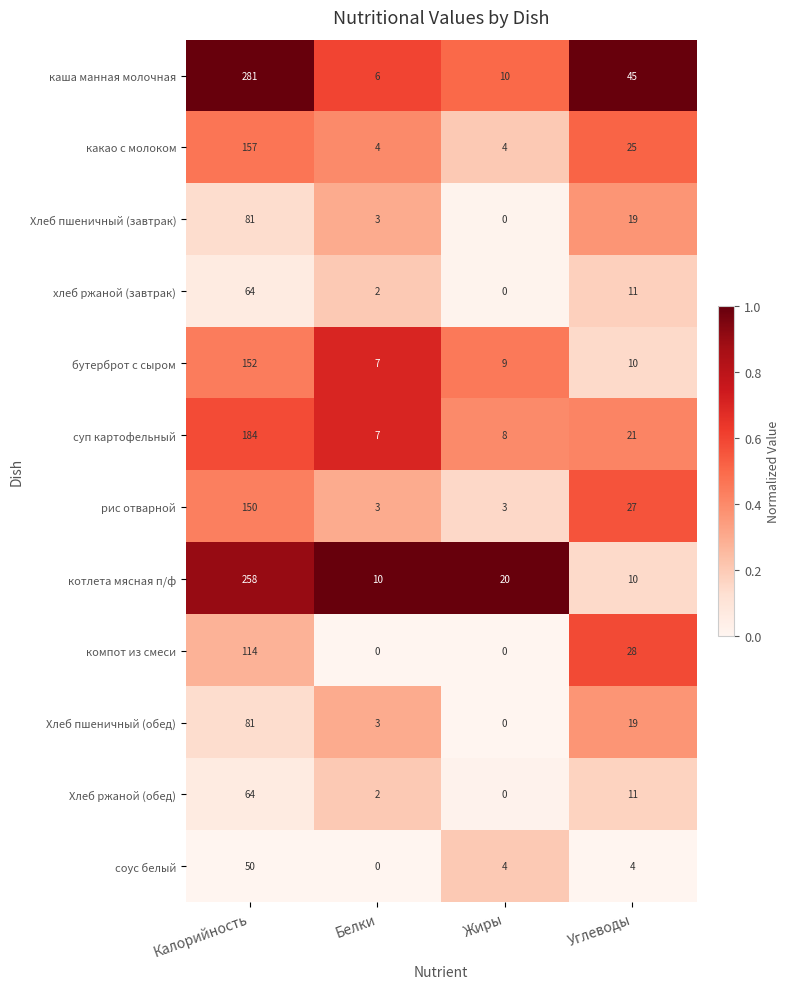

What is the total value across all series at Углеводы?

230